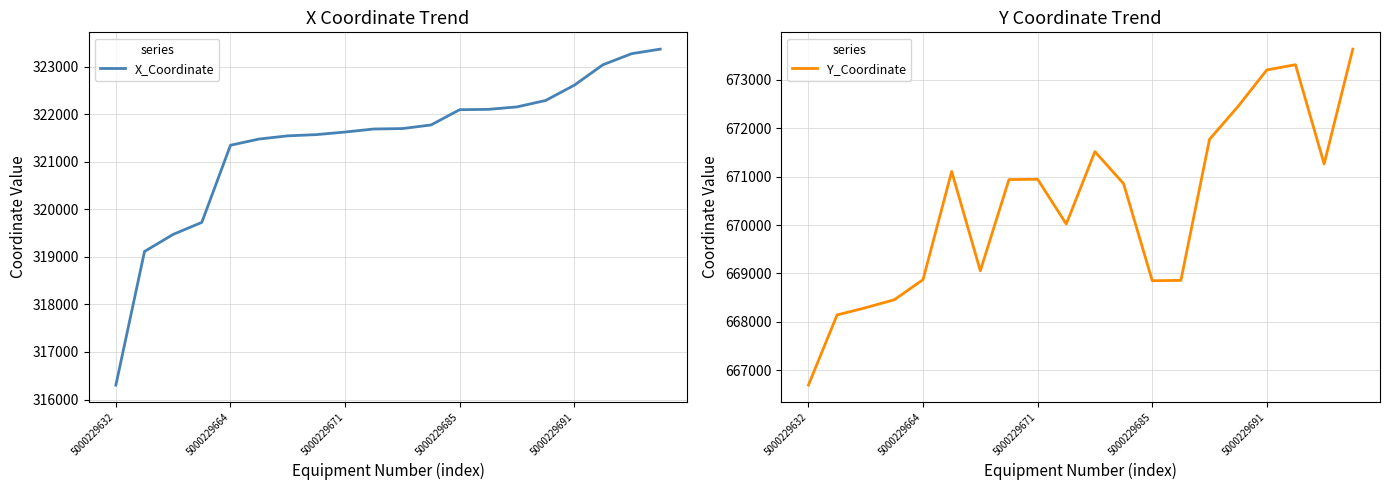

At which label does X_Coordinate reach its minimum?

5000229632